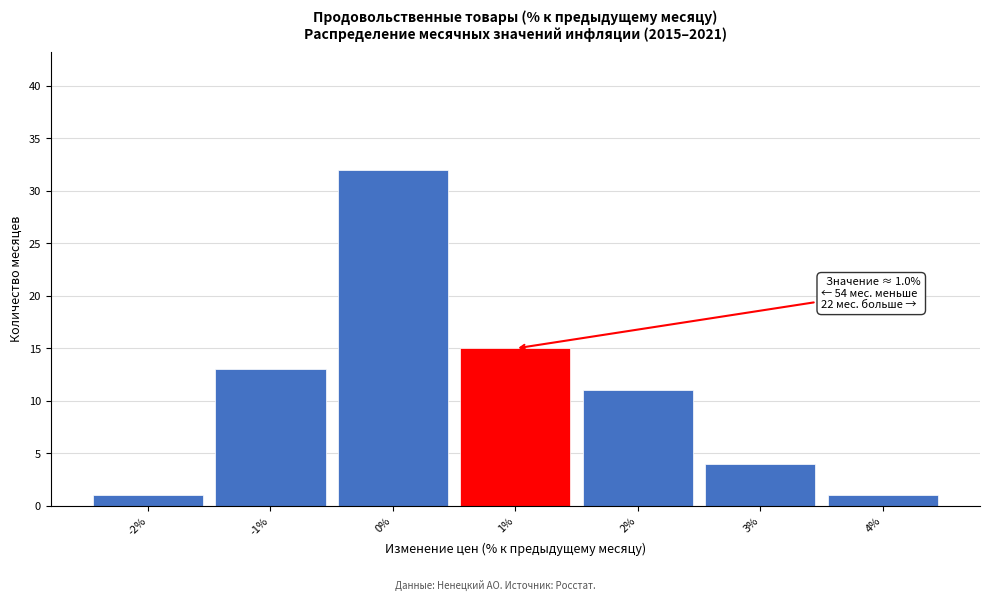

Over which range of the x-axis is the bar tallest?

-0.5 to 0.5